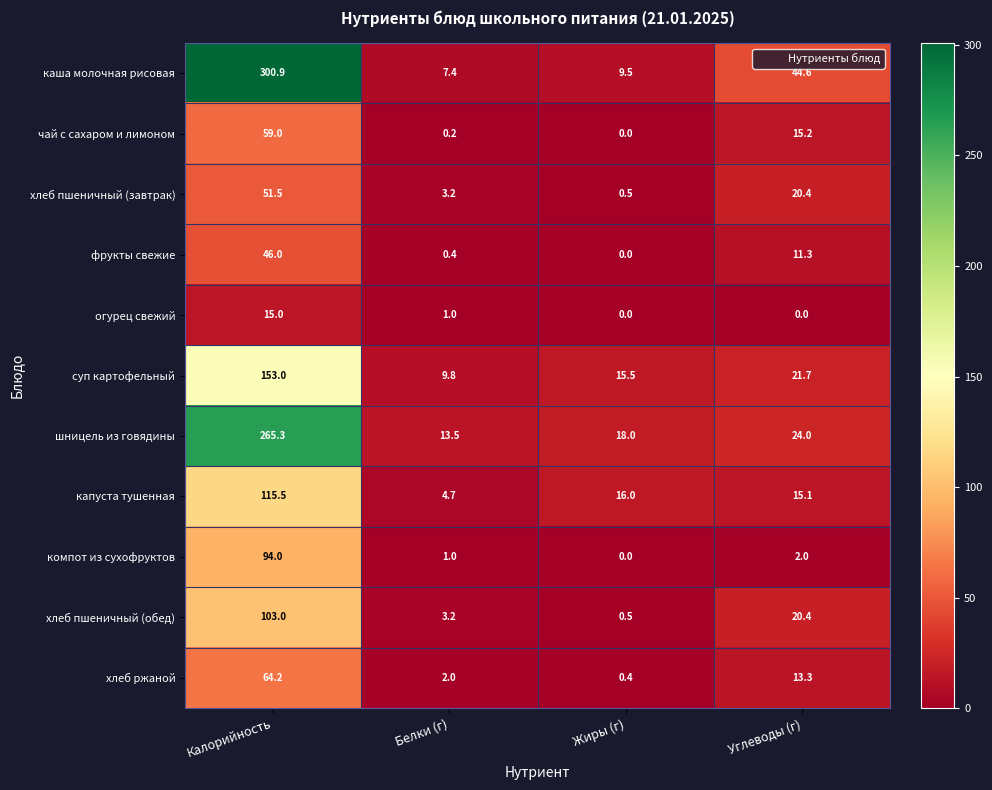

Where is компот из сухофруктов nearest to the value 47?

Углеводы (г)